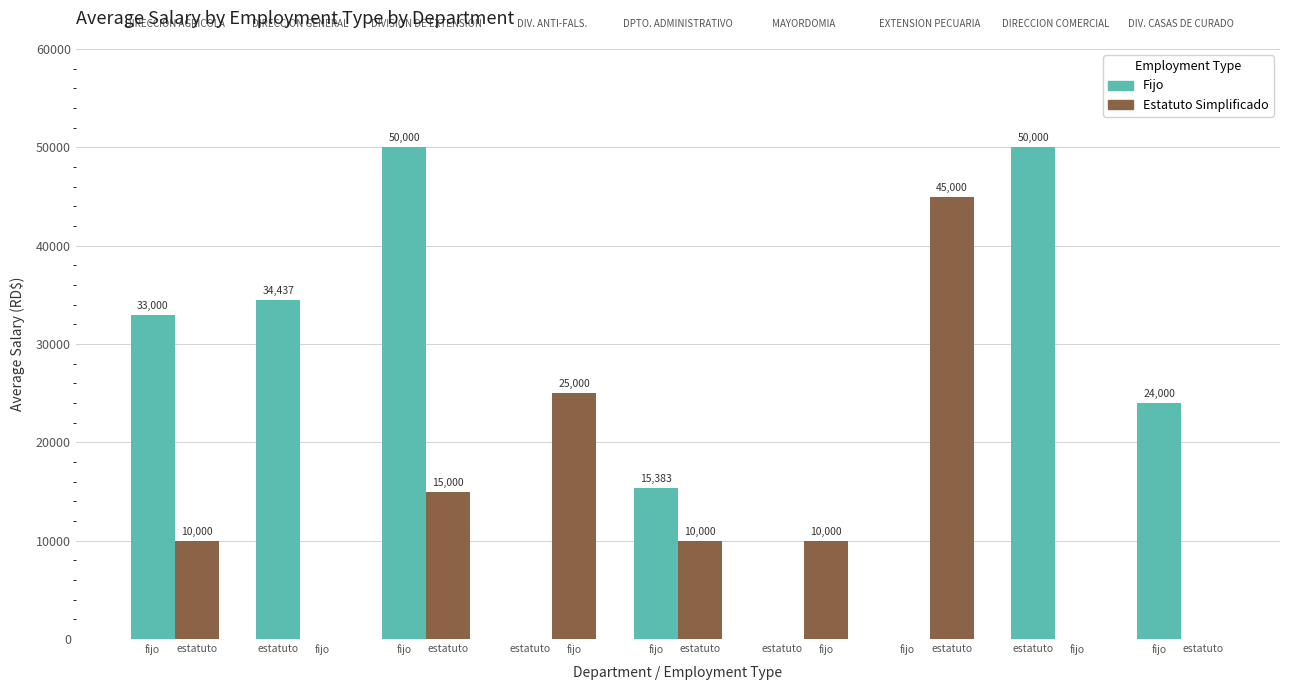

Which has a higher value, estatuto or fijo?

fijo